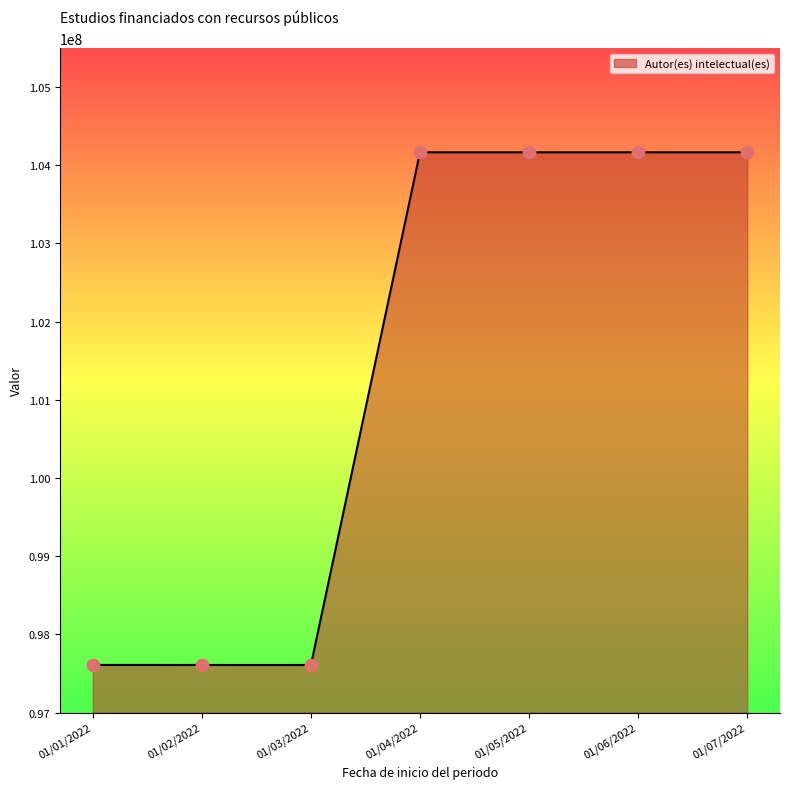

What is the change in value from 01/03/2022 to 01/04/2022?

+6557962